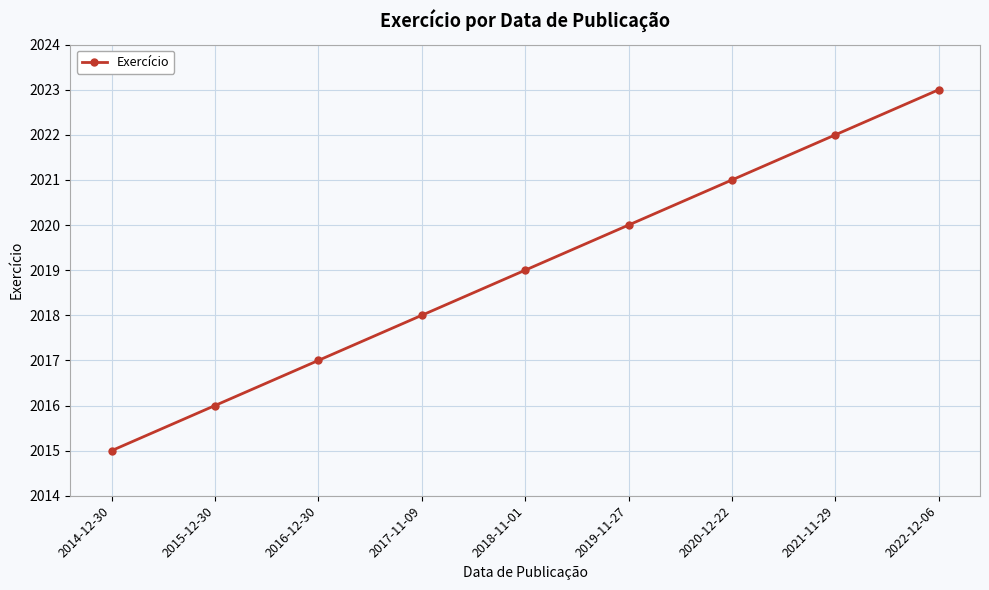

Is it true that the value at 2021-11-29 is 2022?

True